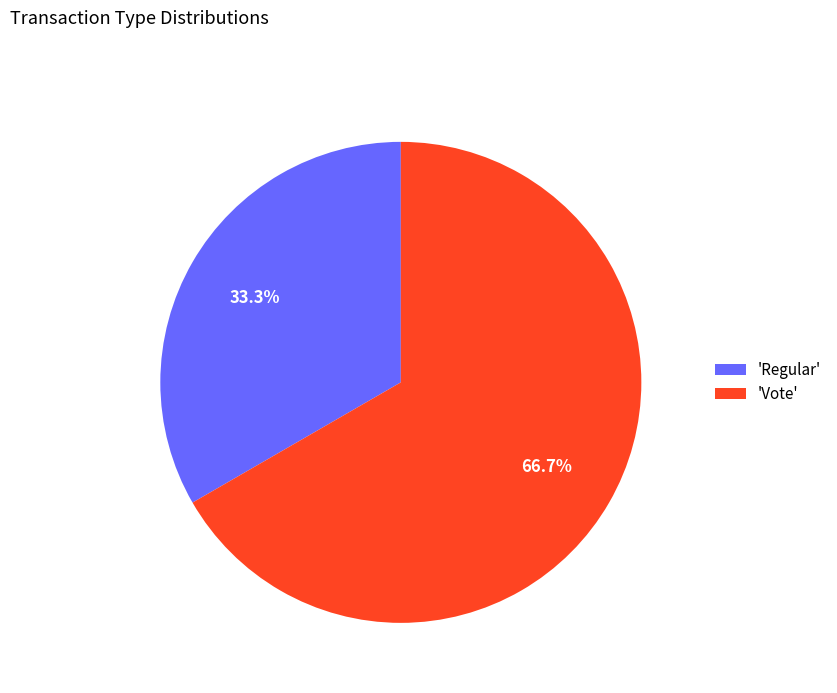

What is the smallest slice in the pie chart?

'Regular'